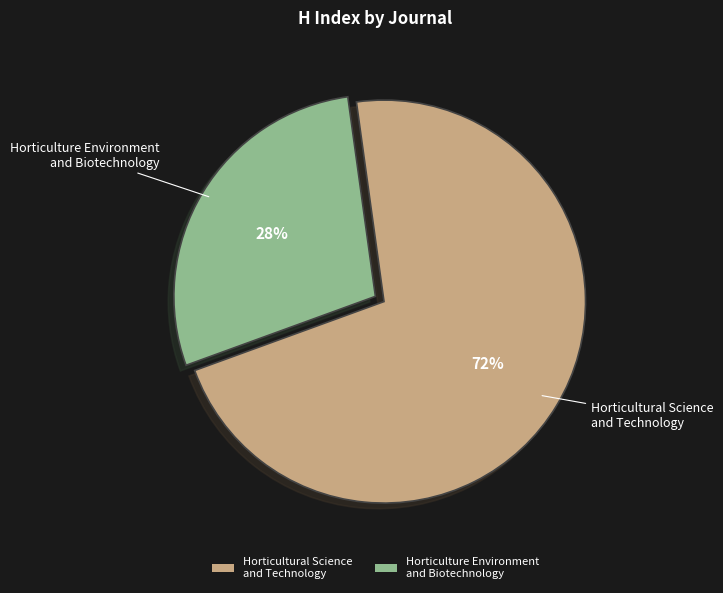

Which category has the biggest portion of the pie?

Horticultural Science and Technology